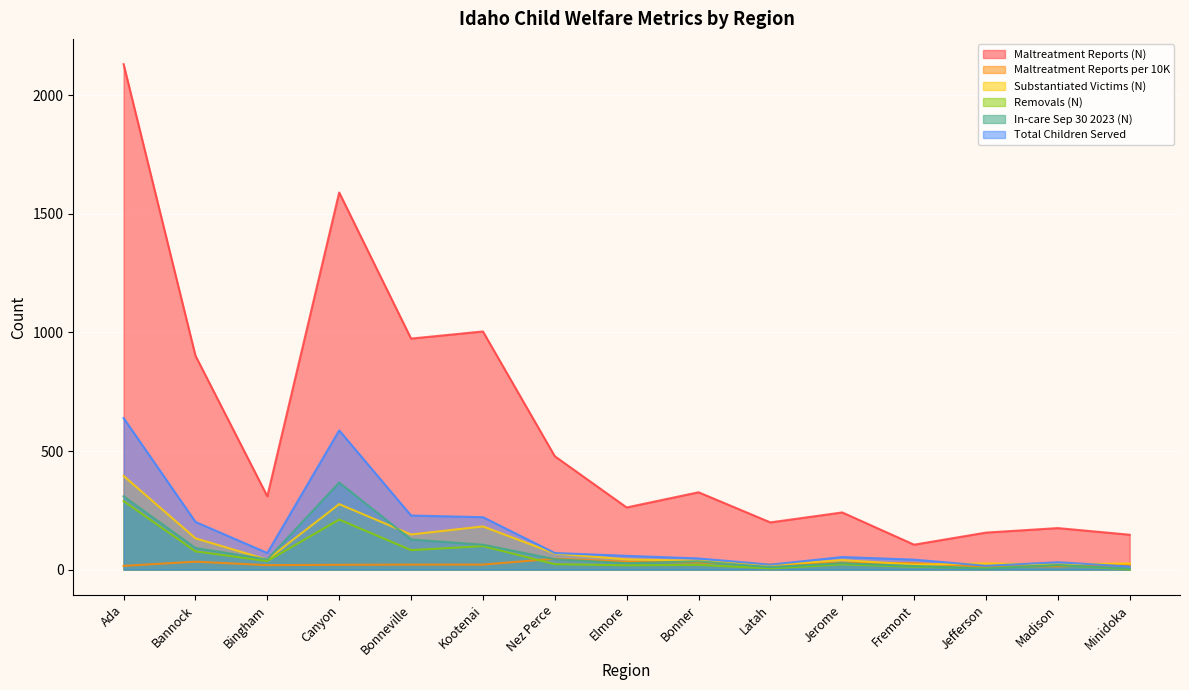

Reading left to right, extract all data points from this chart.

Maltreatment Reports (N): 2131.0	902.0	309.0	1590.0	974.0	1004.0	478.0	262.0	326.0	199.0	241.0	105.0	156.0	175.0	147.0
Maltreatment Reports per 10K: 15.7	33.3	18.7	20.2	21.0	21.1	46.0	33.1	29.9	22.0	28.2	27.2	12.8	13.7	19.5
Substantiated Victims (N): 395.0	132.0	42.0	276.0	148.0	182.0	68.0	43.0	37.0	19.0	40.0	21.0	26.0	22.0	26.0
Removals (N): 289.0	77.0	36.0	211.0	82.0	99.0	23.0	18.0	20.0	5.0	22.0	12.0	6.0	19.0	1.0
In-care Sep 30 2023 (N): 309.0	91.0	43.0	367.0	127.0	105.0	44.0	27.0	35.0	10.0	27.0	15.0	4.0	19.0	4.0
Total Children Served: 639.0	201.0	70.0	587.0	228.0	221.0	70.0	58.0	47.0	21.0	53.0	42.0	16.0	31.0	13.0